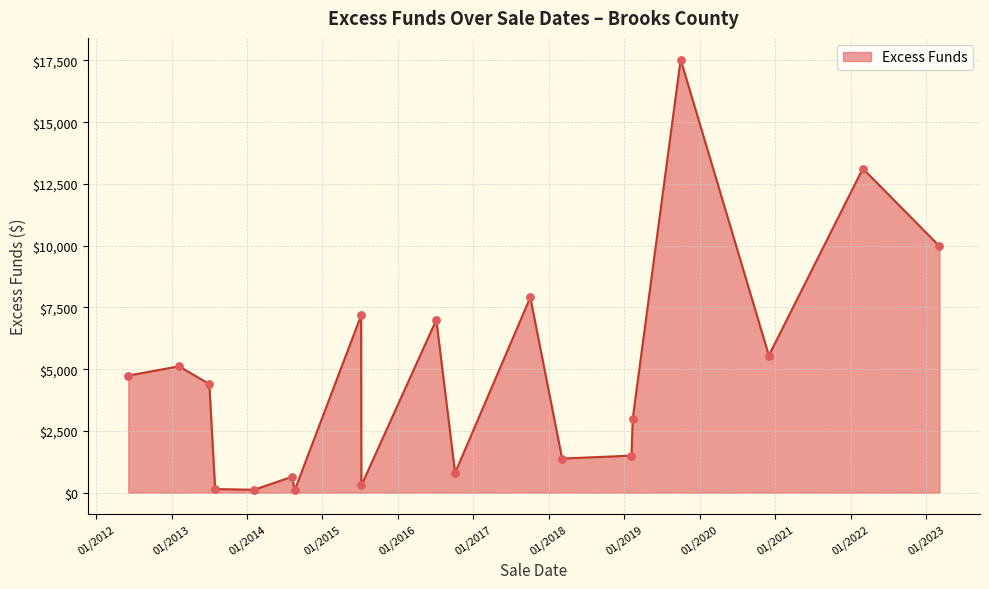

What is the greatest value displayed?

17536.4